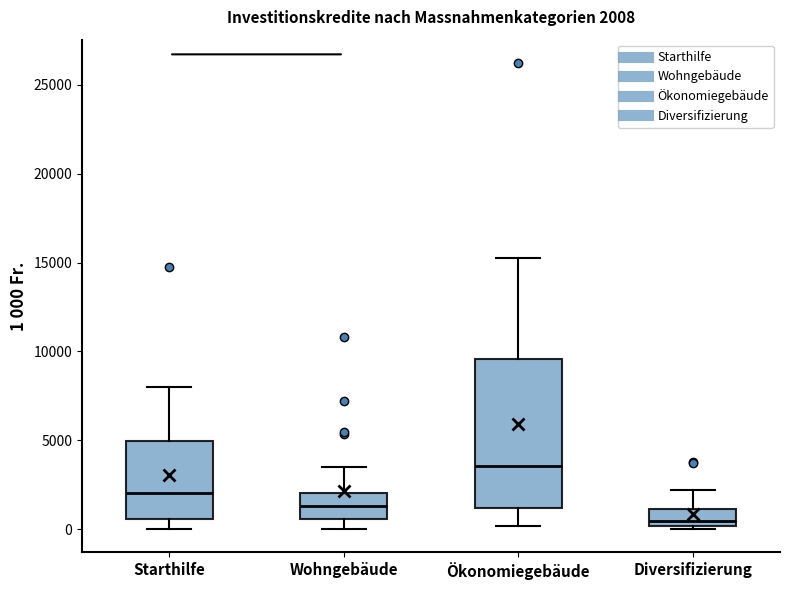

Comparing the boxes themselves (not the whiskers), which one is the tallest?

Ökonomiegebäude